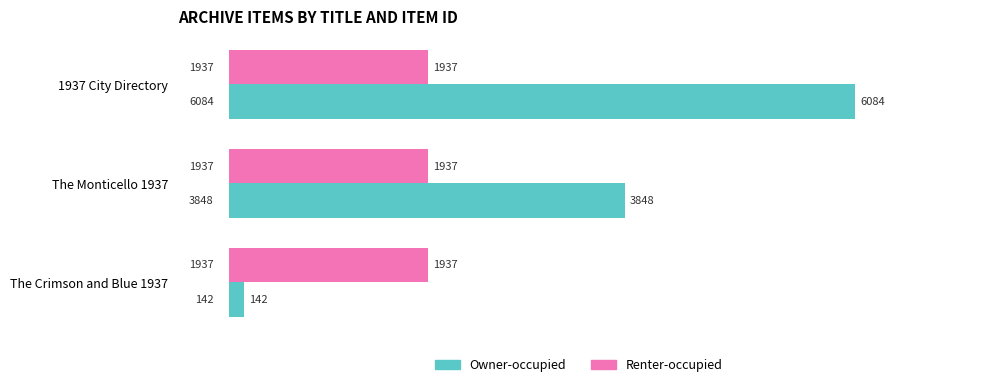

Which series changed the most between 1937 City Directory and The Monticello 1937?

Owner-occupied